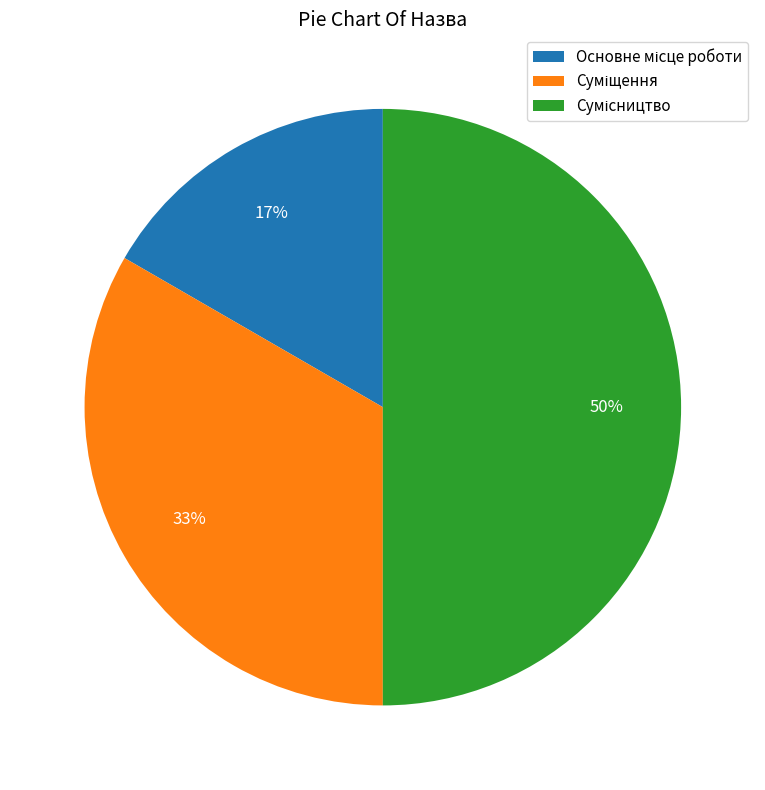

To the nearest percent, what is the average slice percentage?

33%